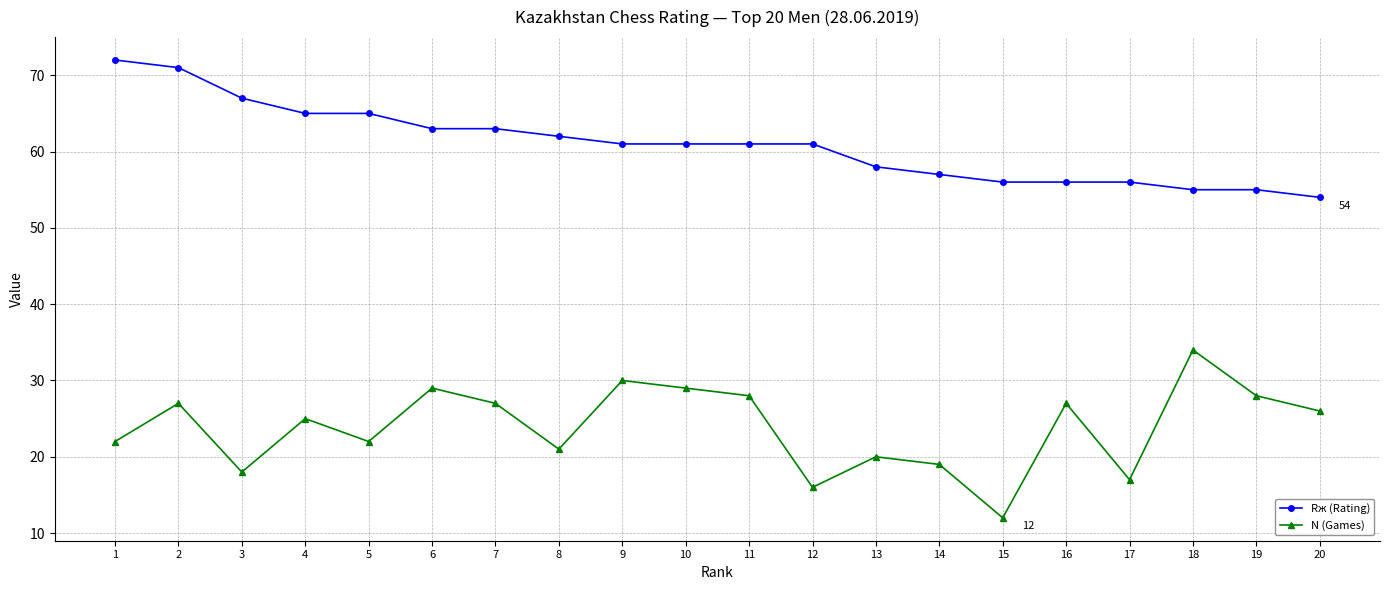

What is the average value of the Rж (Rating) series?

61